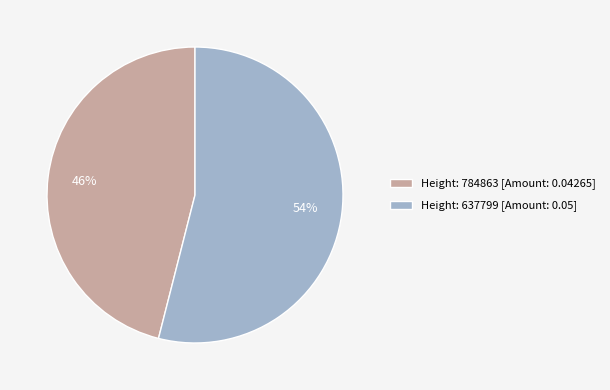

What is the smallest slice in the pie chart?

Height: 784863 [Amount: 0.04265]